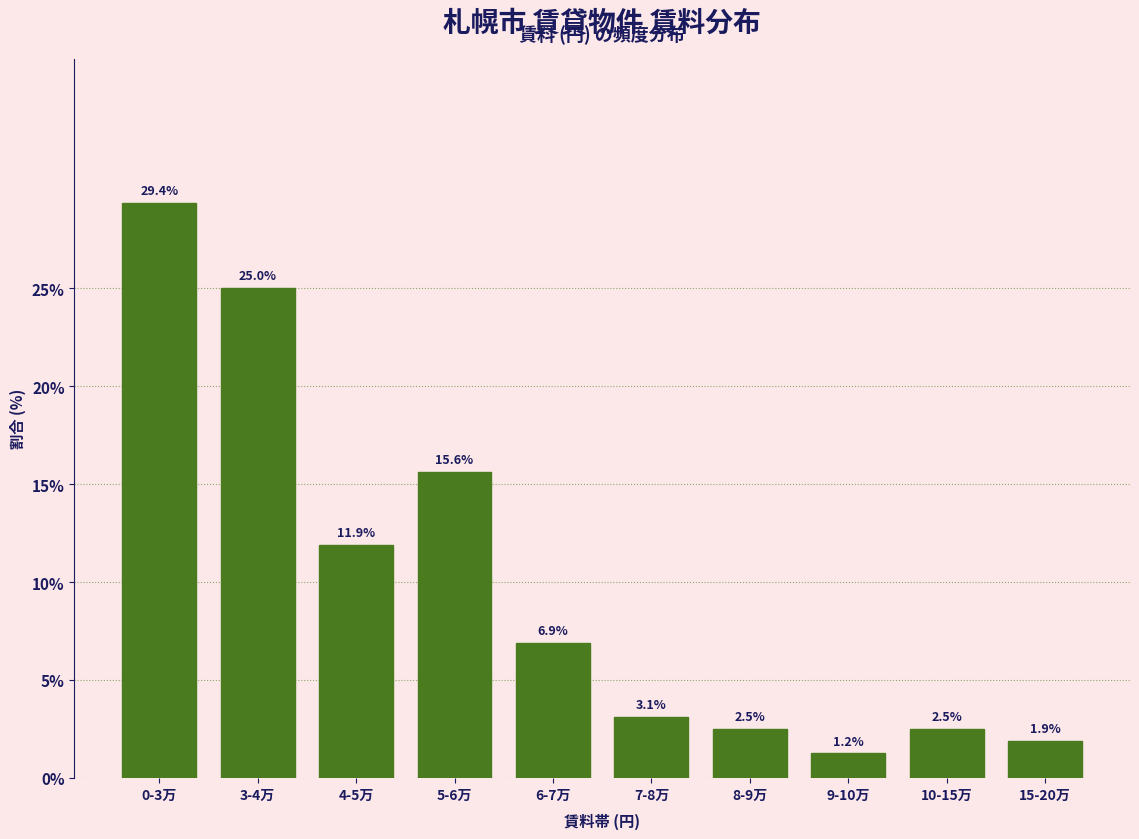

What is the maximum value shown in the chart?

29.4